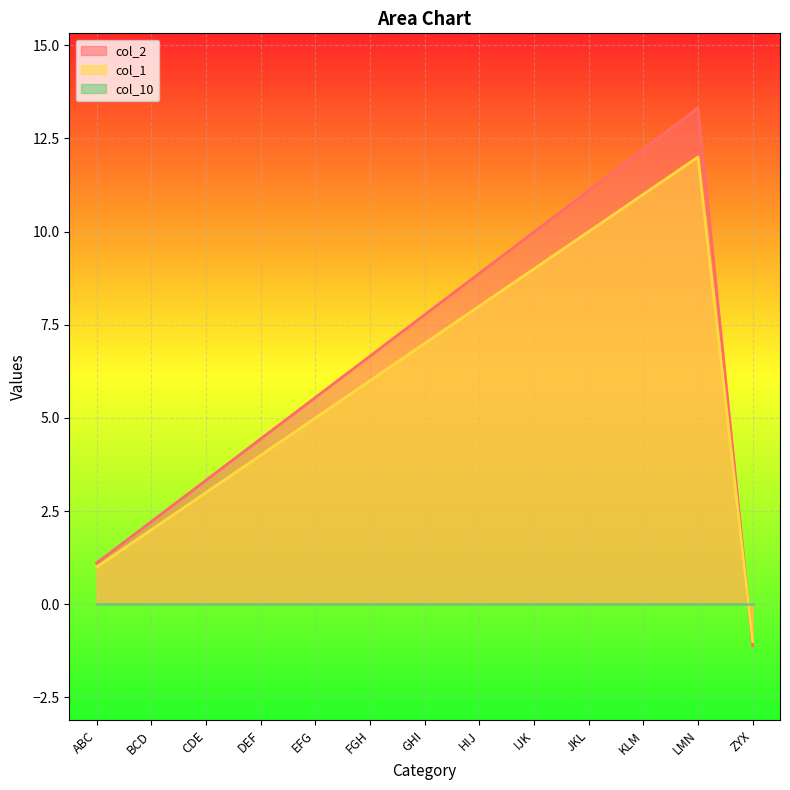

The value of col_1 at HIJ is 8.0. True or false?

True